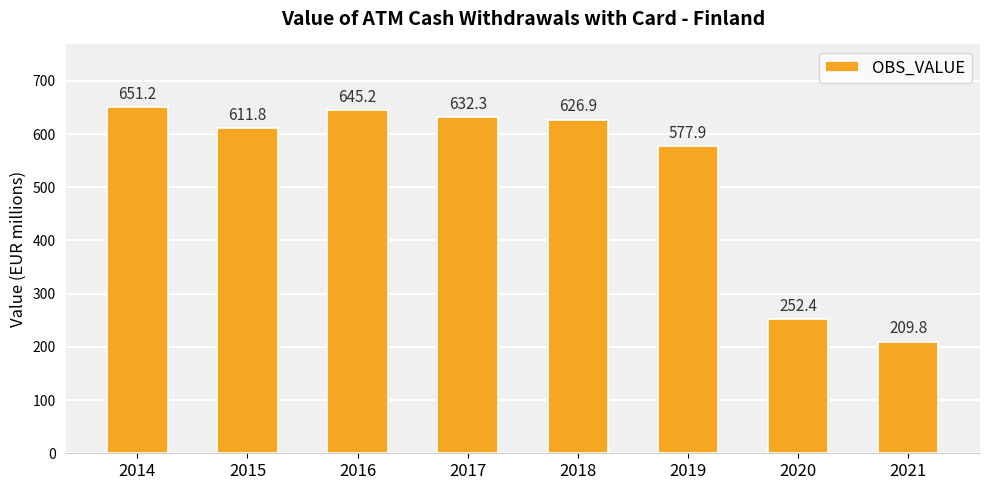

What is the change in value from 2015 to 2018?

+15.1